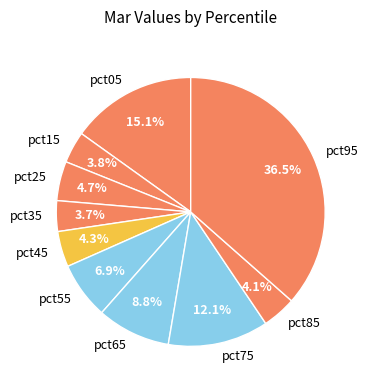

Is it true that pct65 is 9% of the pie?

True